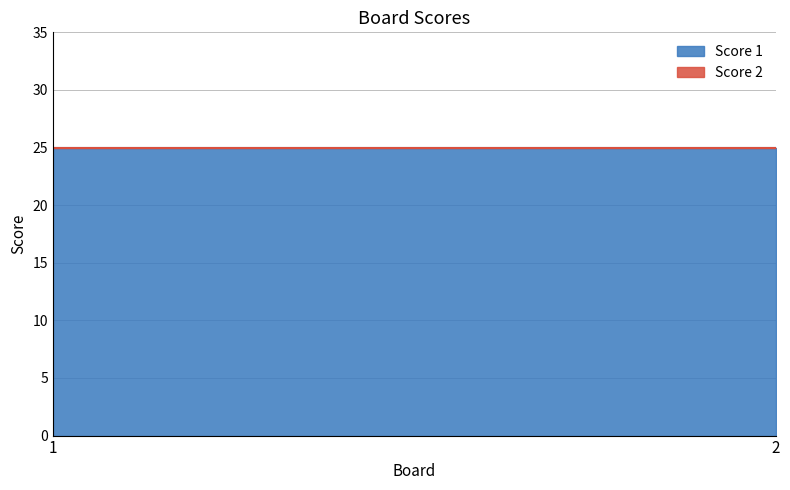

Does the chart have visible grid lines?

Yes